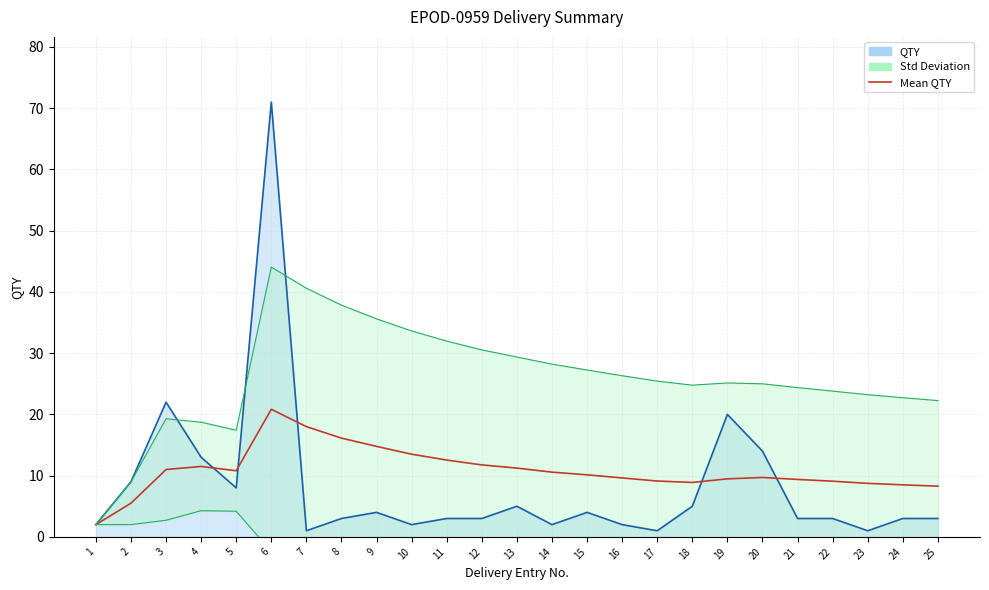

Which has a higher value, 3 or 21?

3